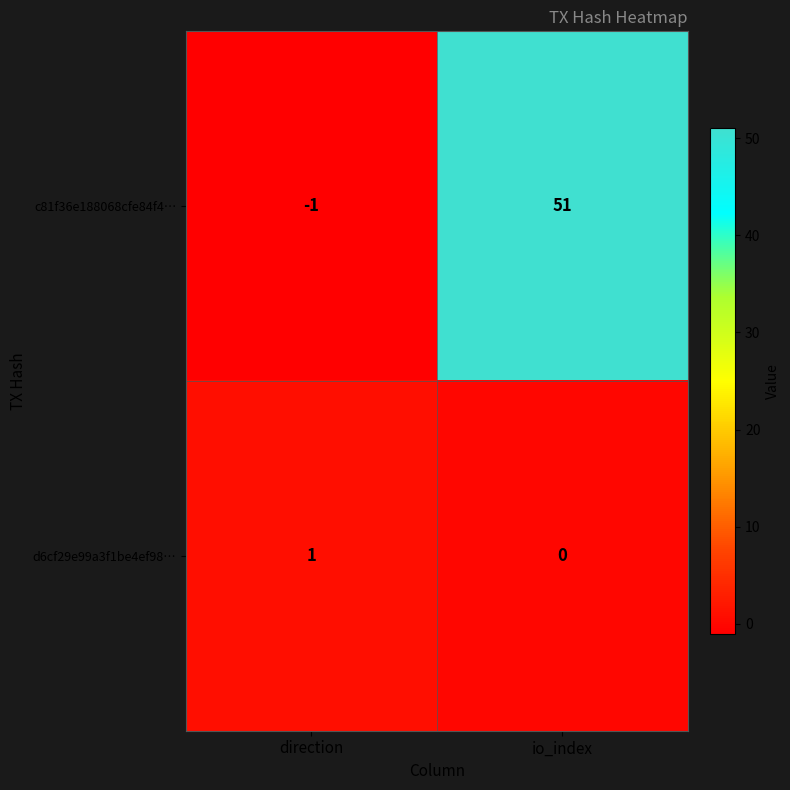

Reading left to right, list all the values displayed in this chart.

c81f36e188068cfe84f4…: -1	51
d6cf29e99a3f1be4ef98…: 1	0